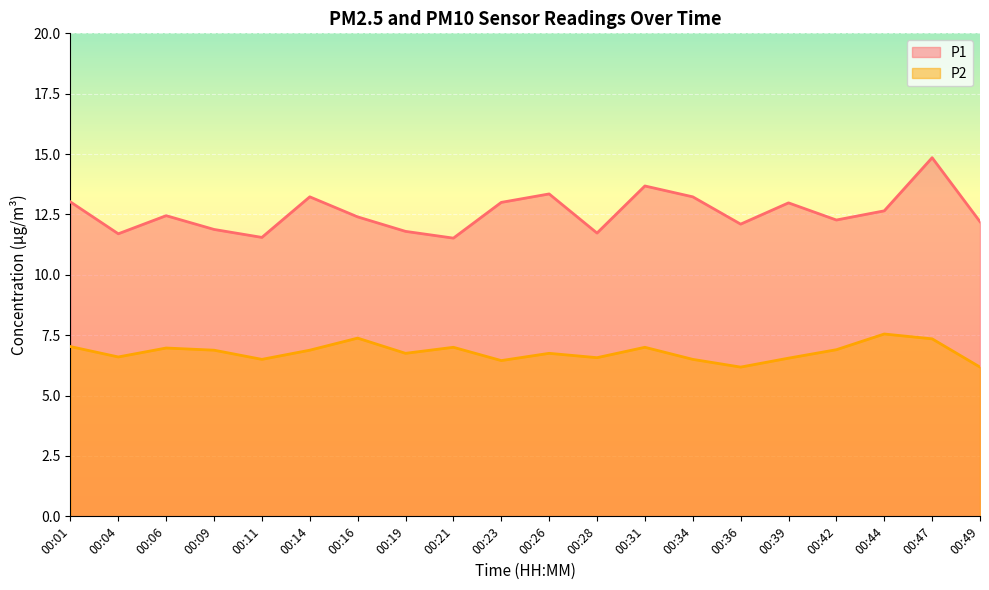

At how many categories does at least one series exceed 8?

20